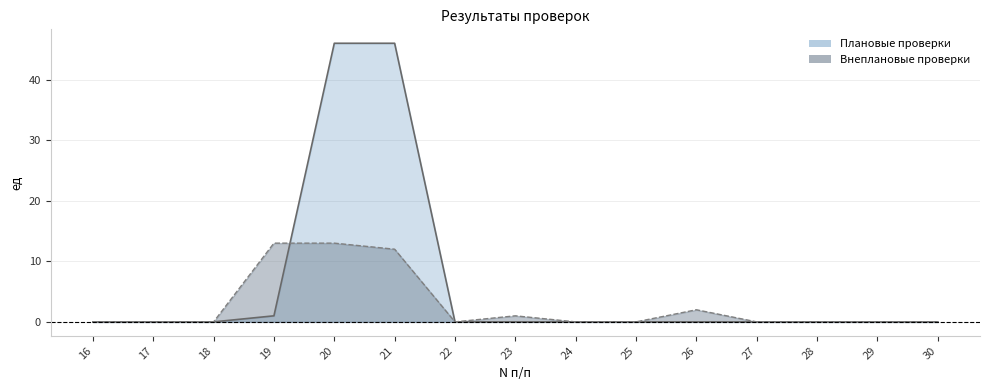

At which category is the sum across all series the highest?

20